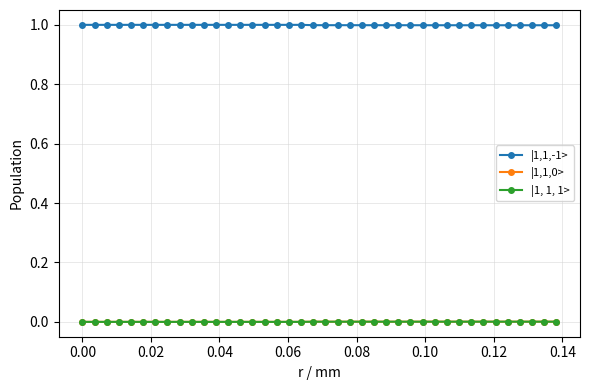

True or false: |1, 1, 1> and |1,1,-1> cross at least once.

False